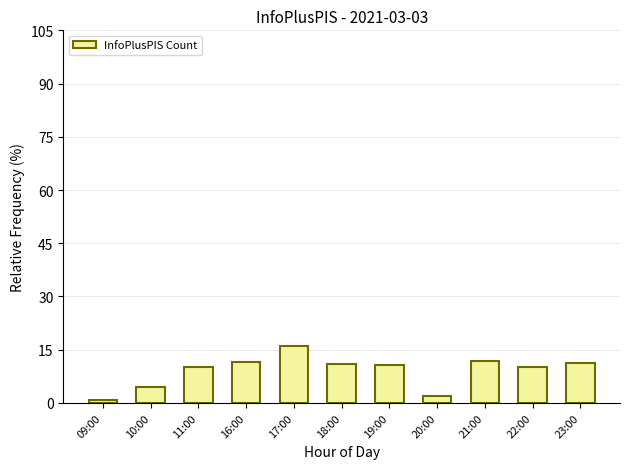

What is the change in value from 22:00 to 23:00?

+1.1